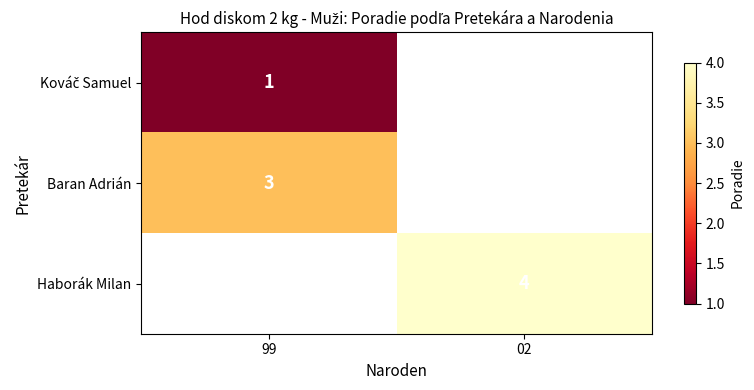

What is the greatest value displayed?

4.0